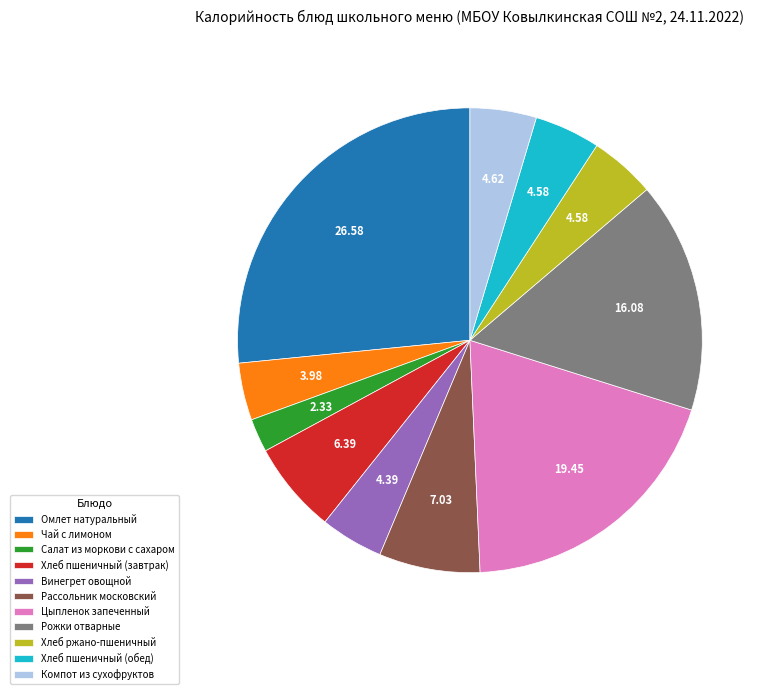

Is there a majority slice in this chart?

No